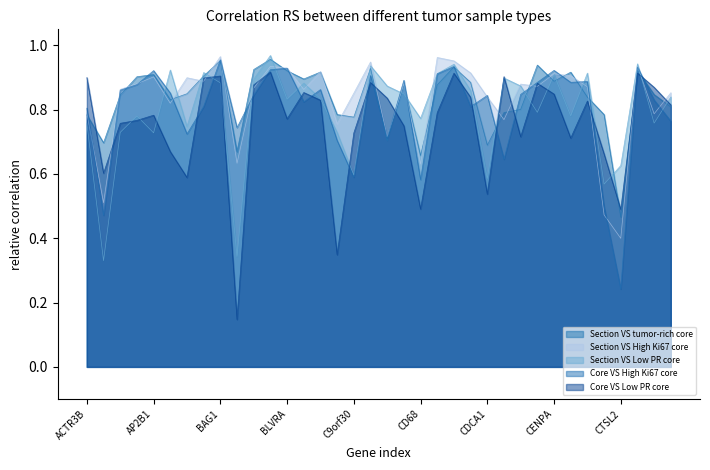

What is the label of the 2nd point from the right?

DCK